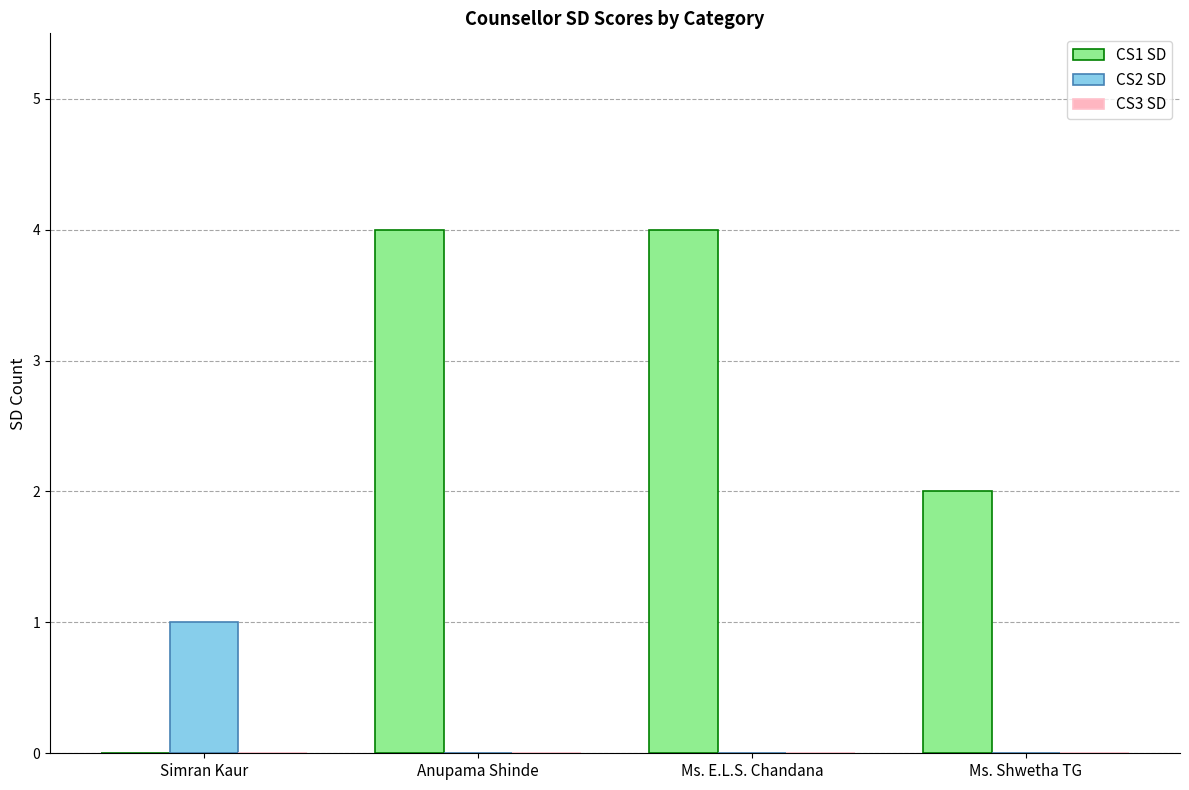

Which category has the highest value in the CS2 SD series?

Simran Kaur